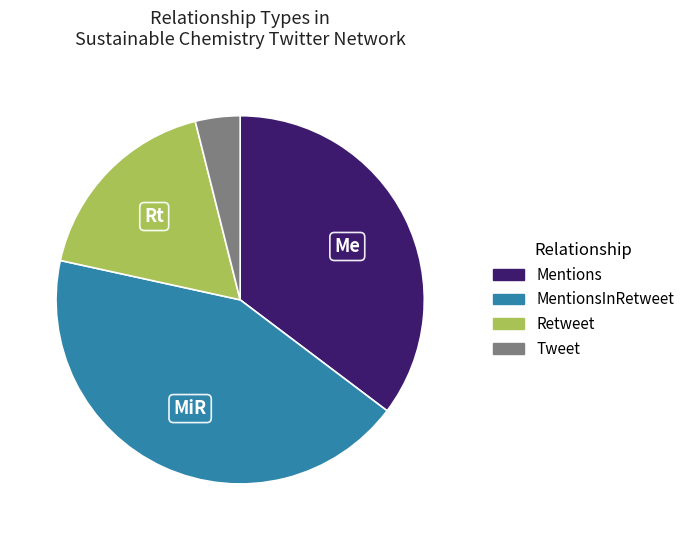

How many segments does this pie chart have?

4